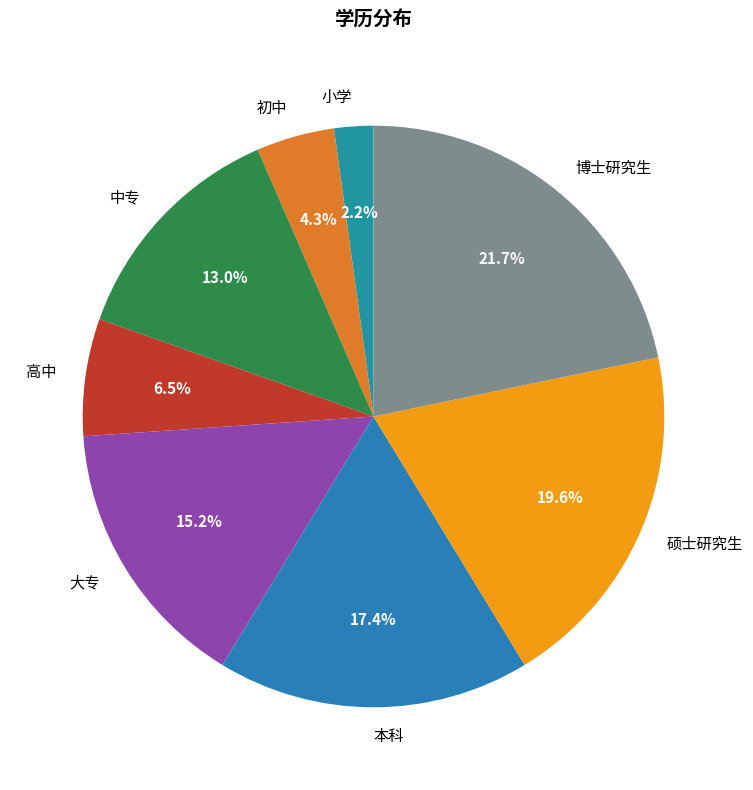

To the nearest percent, what percentage of the pie is 中专?

13%